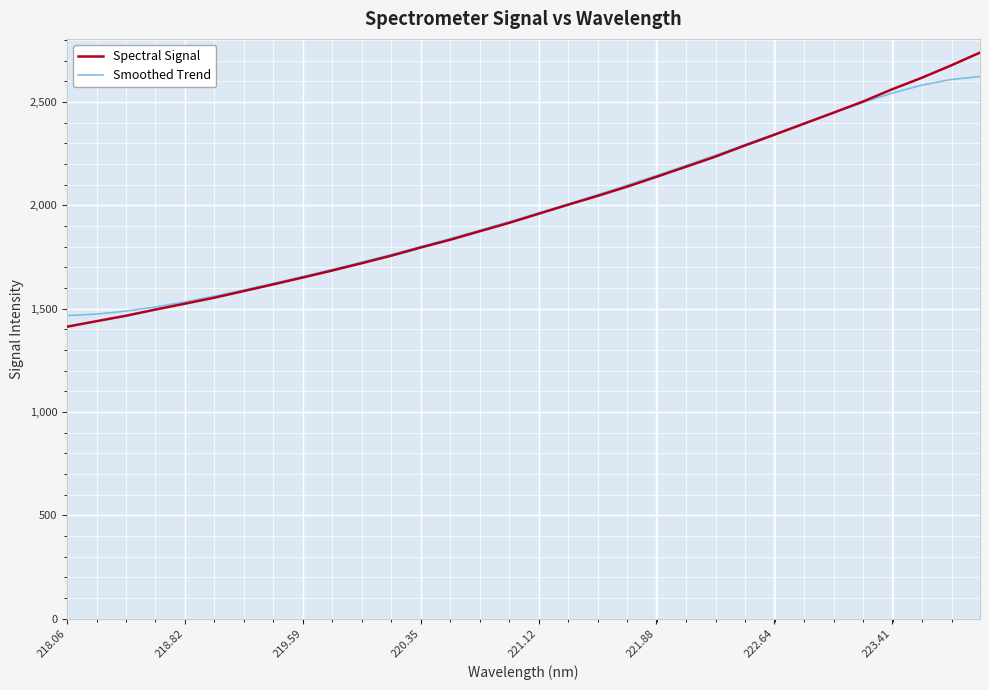

True or false: Spectral Signal and Smoothed Trend cross at least once.

True